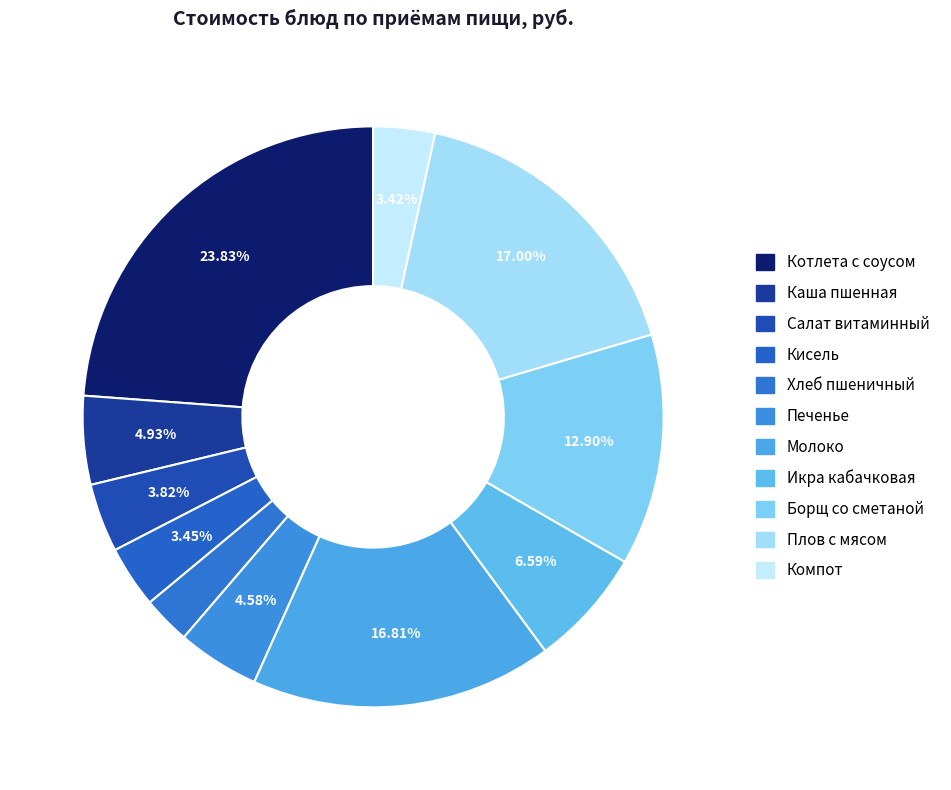

Count the number of slices in the pie.

11